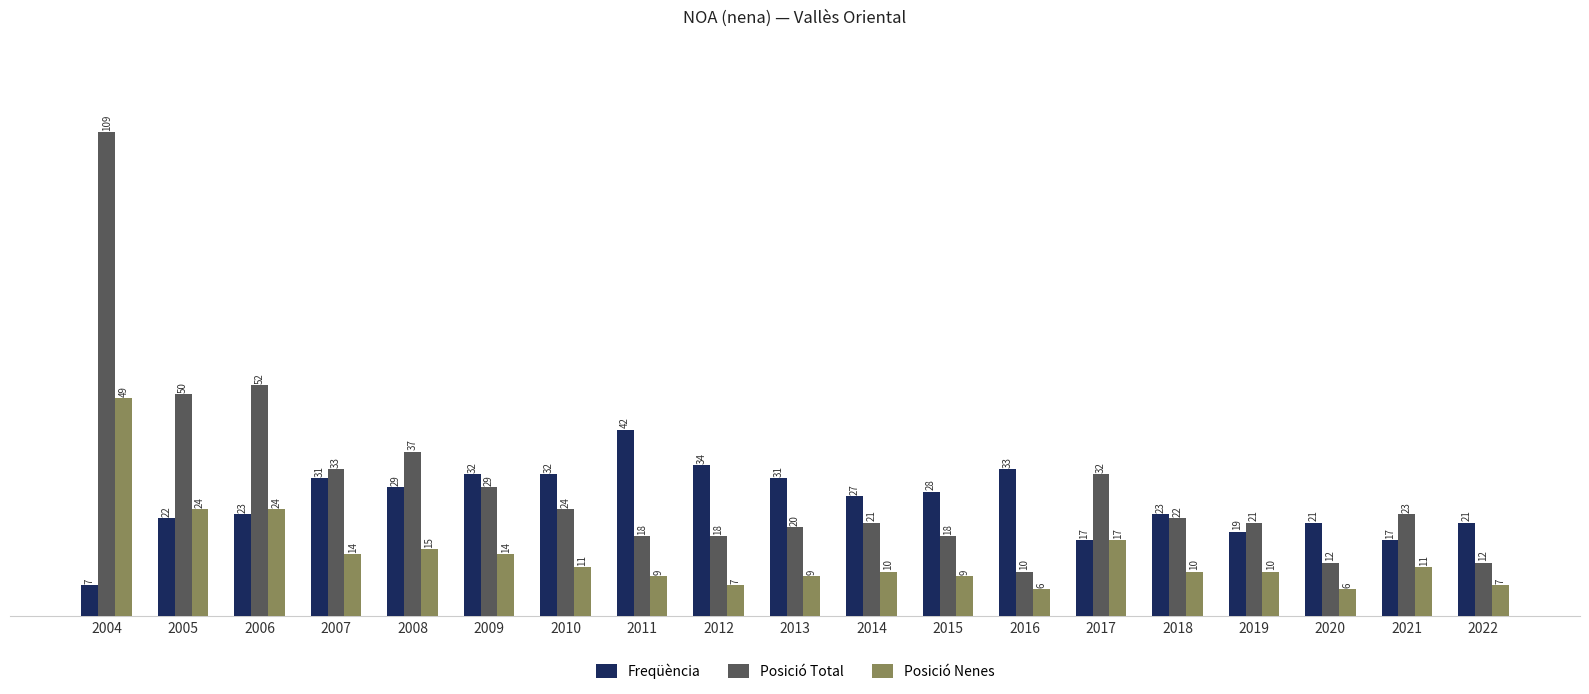

What is the sum of all Posició Nenes values?

262